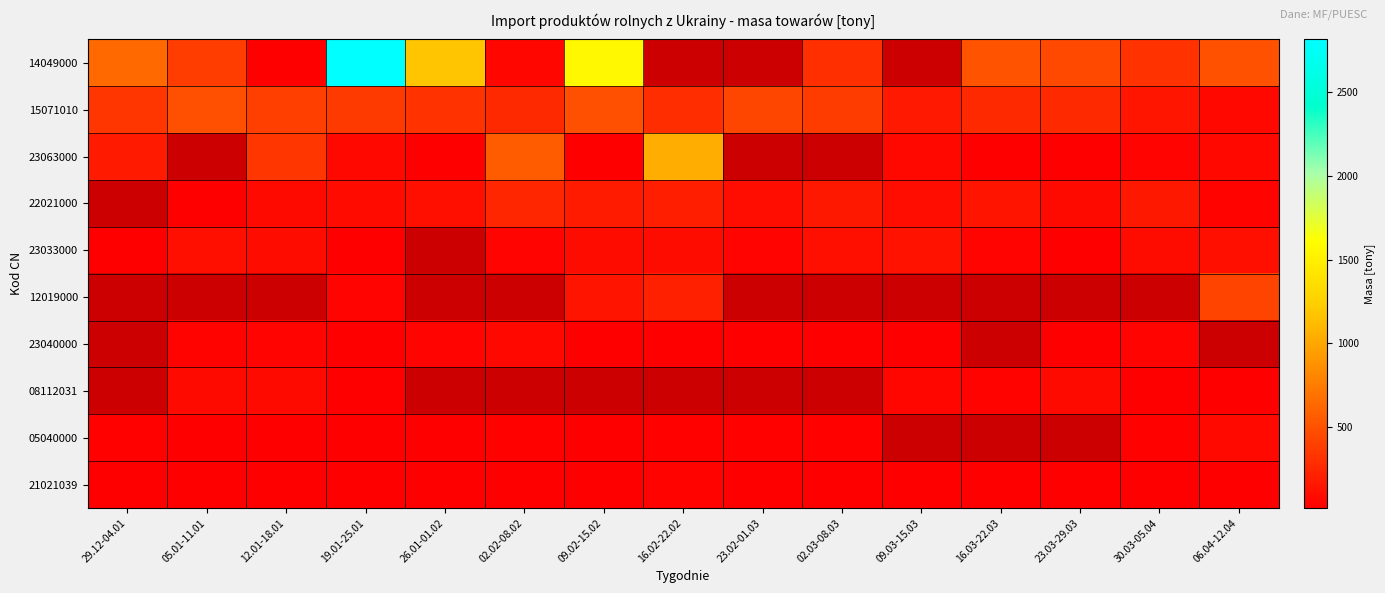

What is the minimum value shown in the chart?

16.7